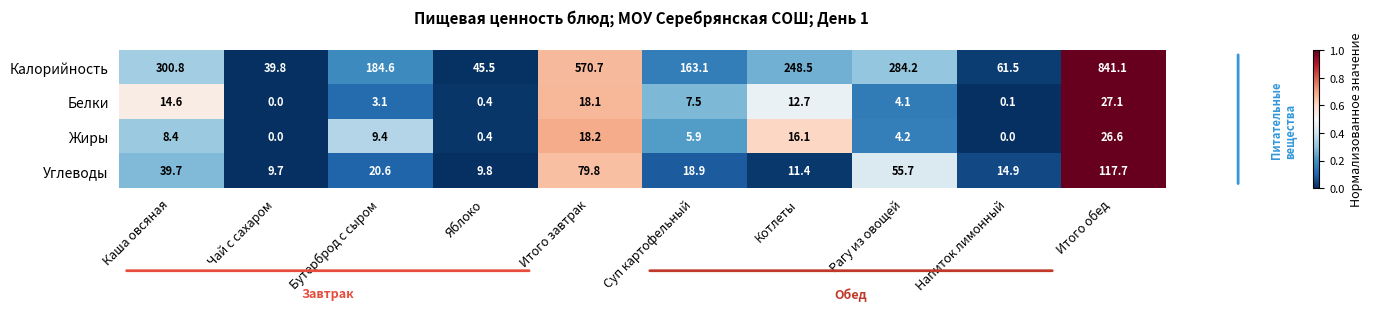

The Углеводы series shows 55.7 at Рагу из овощей. True or false?

True